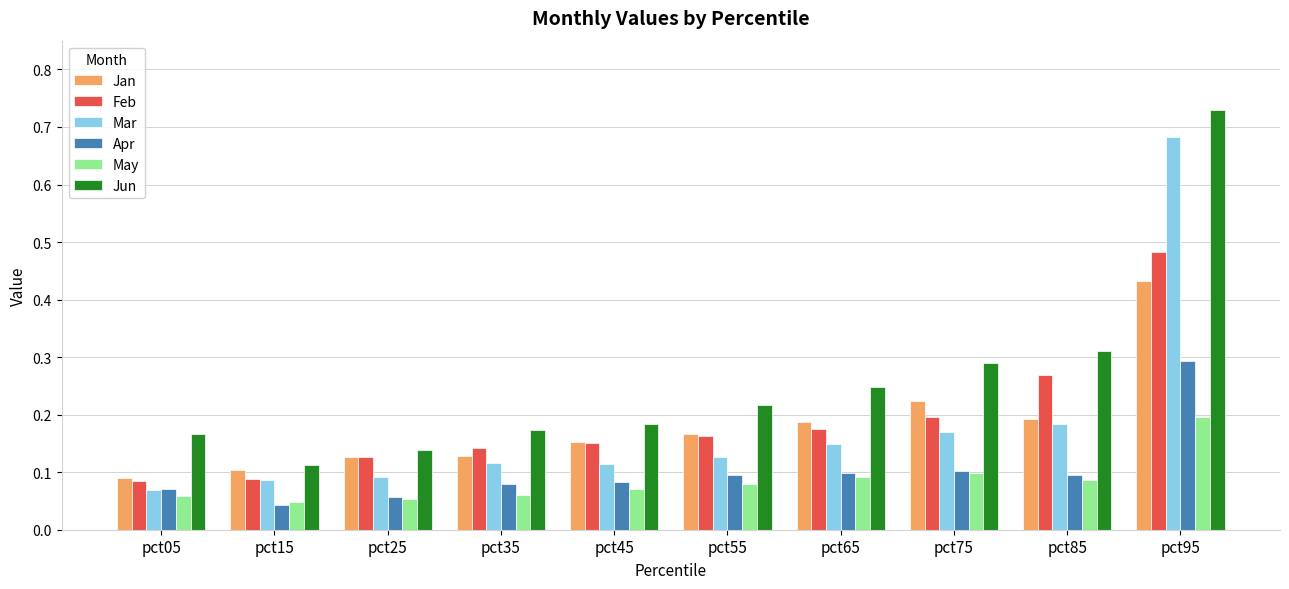

The value of Jun at pct55 is 0.2. True or false?

True